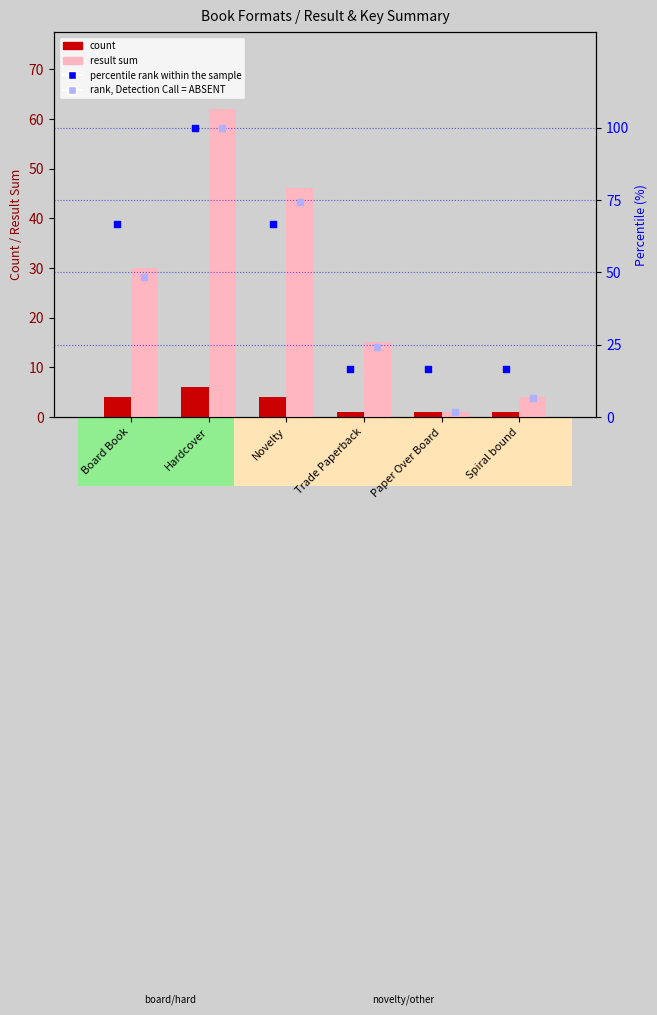

At how many categories does at least one series exceed 31?

3